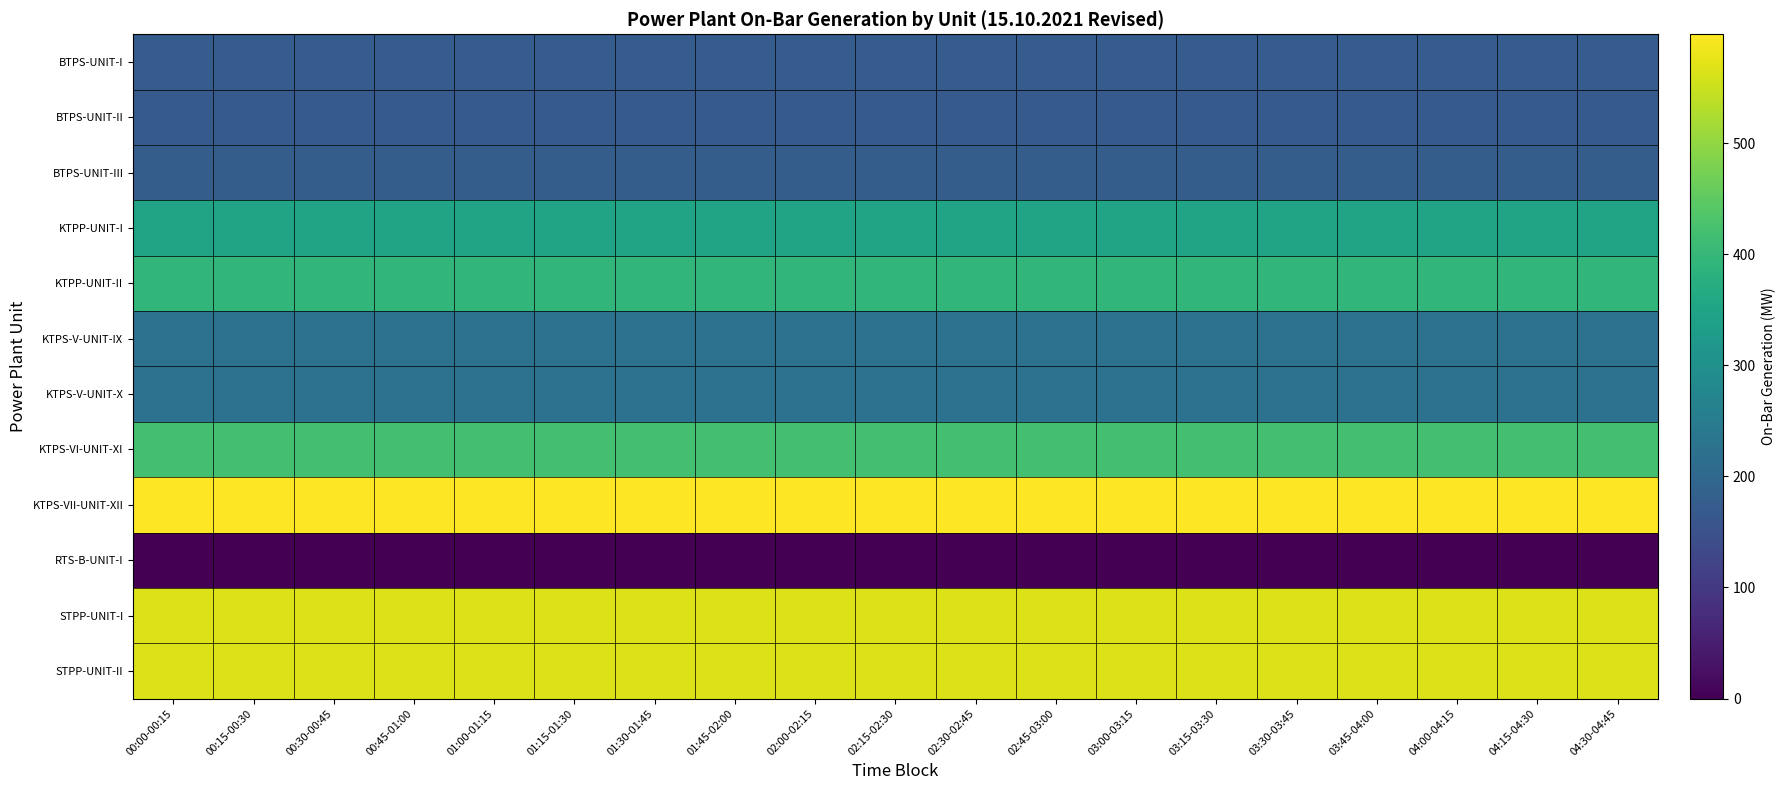

Which category has the highest value across all series?

00:00-00:15